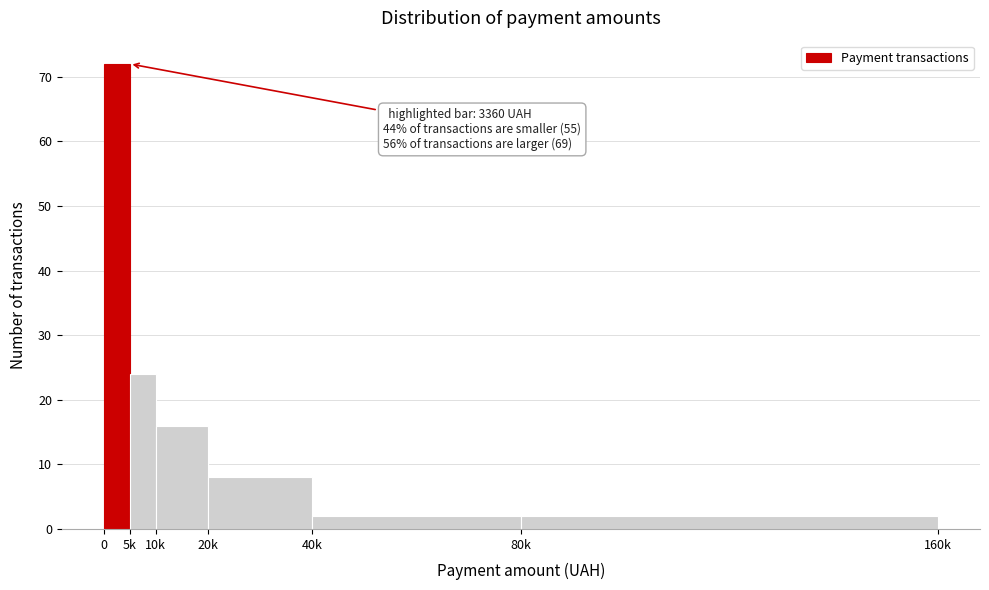

Reading left to right, list all the values displayed in this chart.

72	24	16	8	2	2